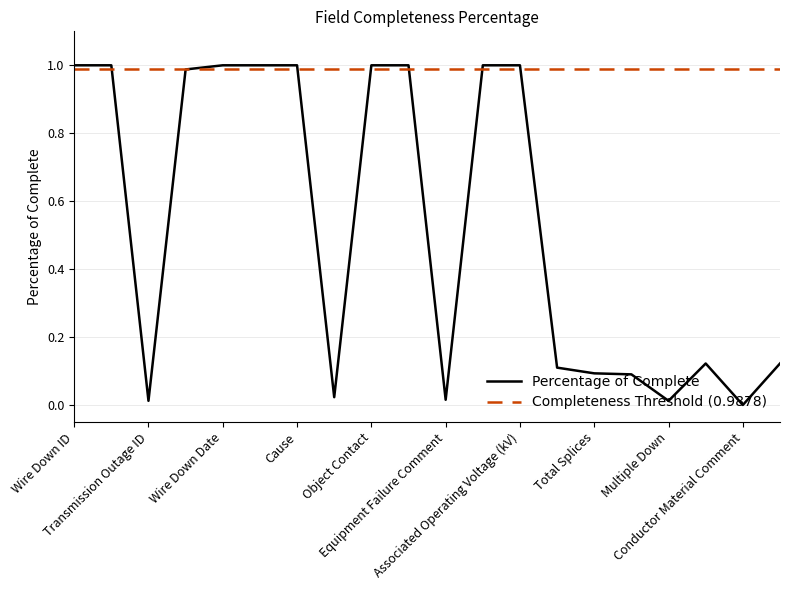

How many categories are shown in the chart?

20